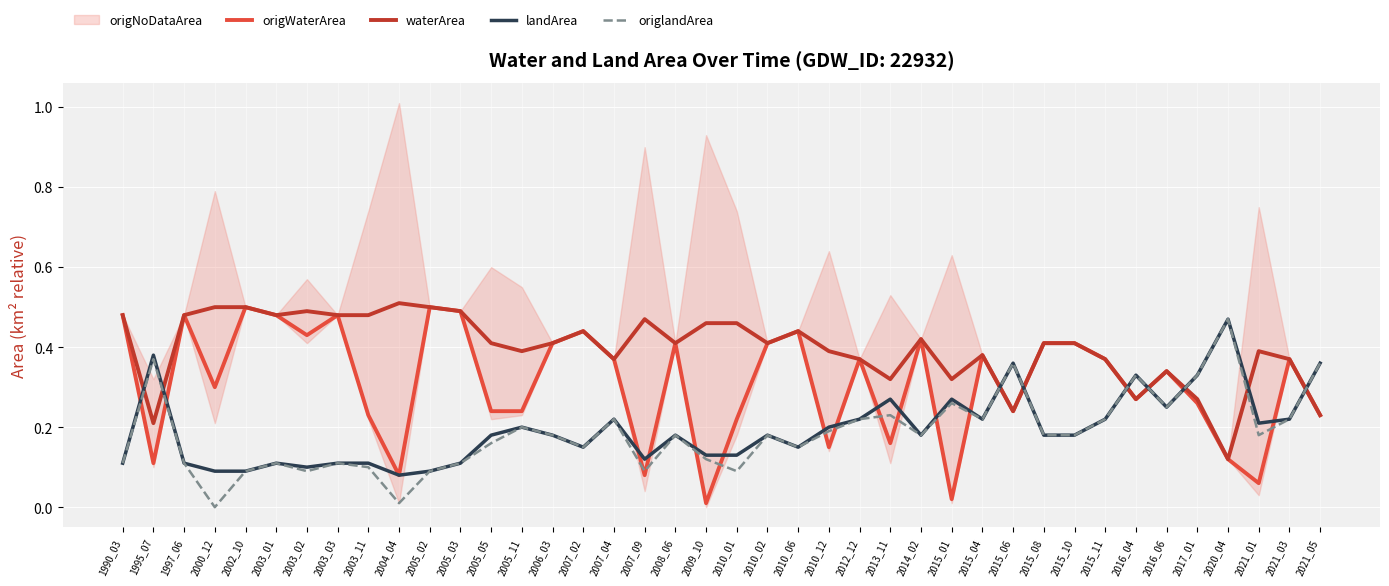

In origlandArea, how many points are higher than both neighbors (excluding endpoints)?

12